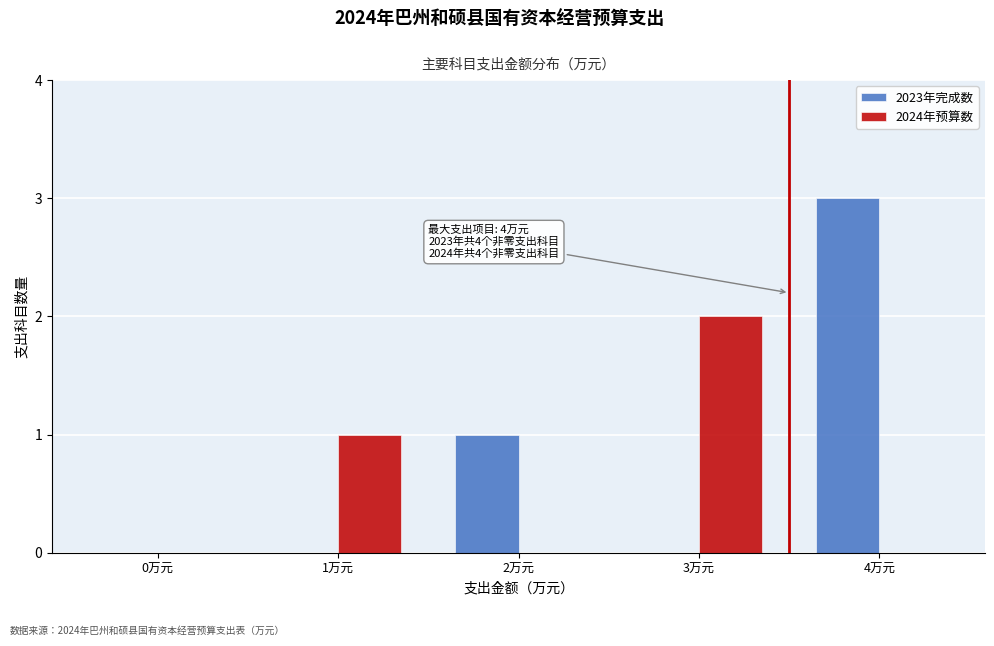

Reading right to left, transcribe all the data shown in this chart.

2023年完成数: 4万元=3	3万元=0	2万元=1	1万元=0	0万元=0
2024年预算数: 4万元=0	3万元=2	2万元=0	1万元=1	0万元=0